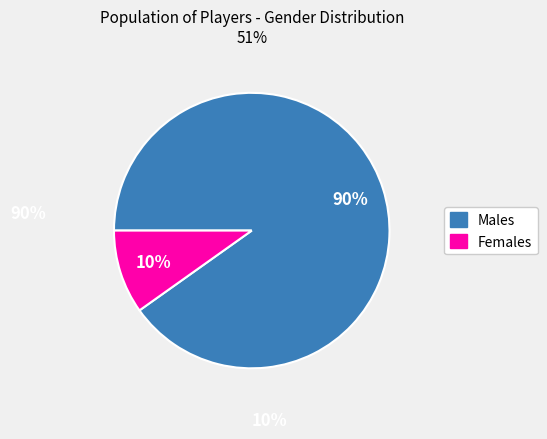

Is there any slice that represents more than half of the pie?

Yes